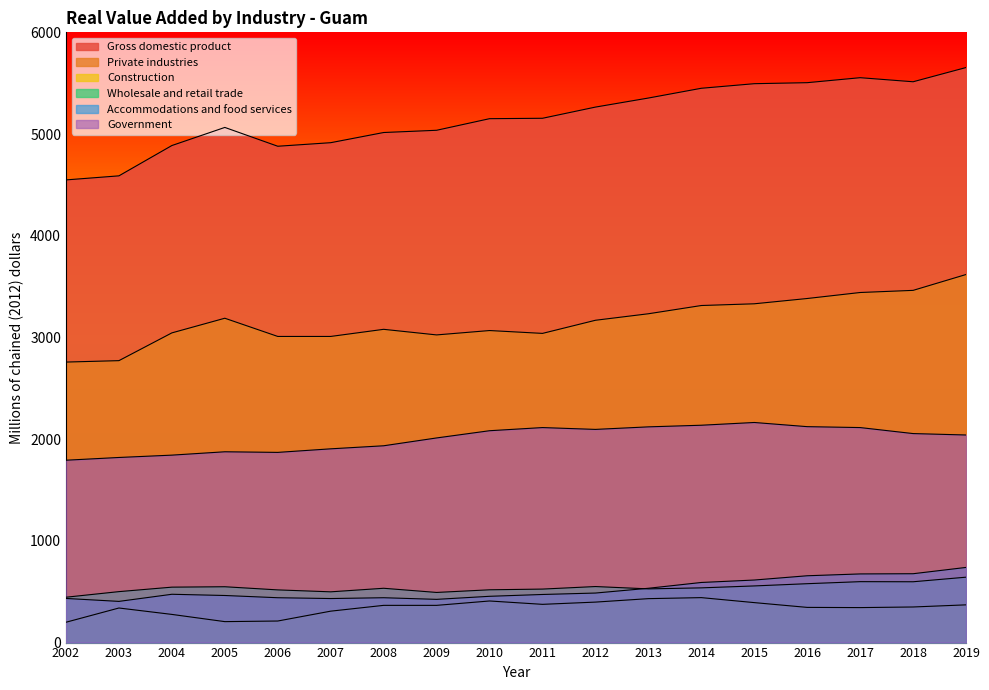

What is the greatest value displayed?

5654